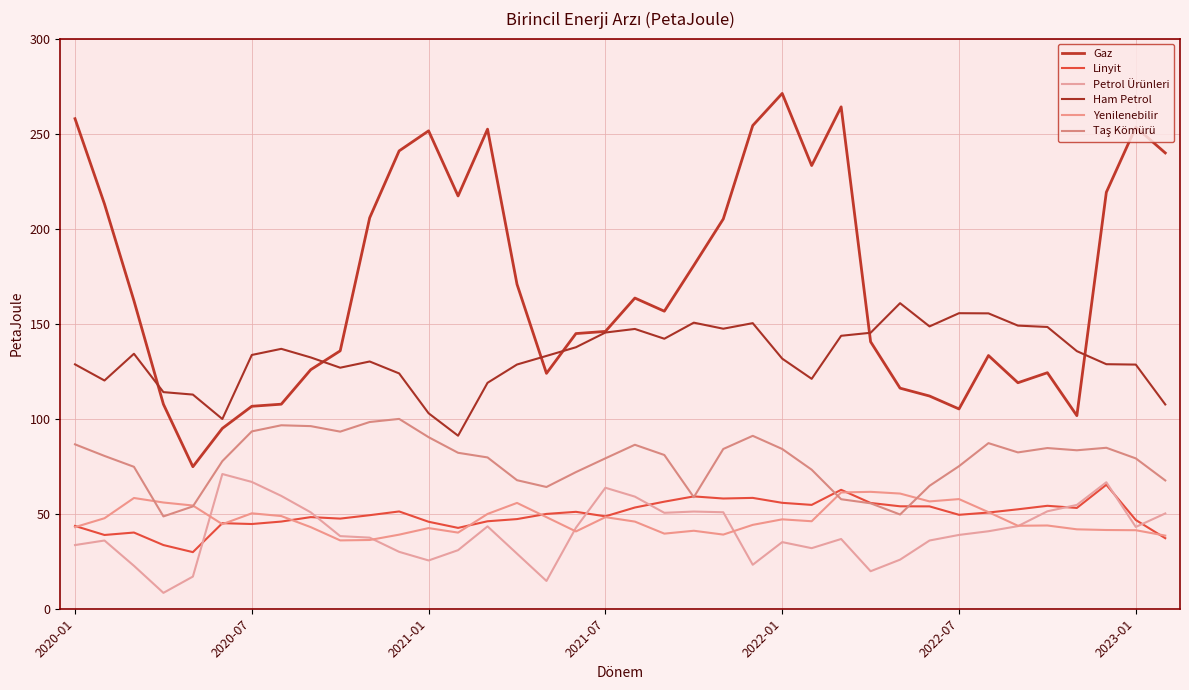

What is the sum of all Yenilenebilir values?

1783.4